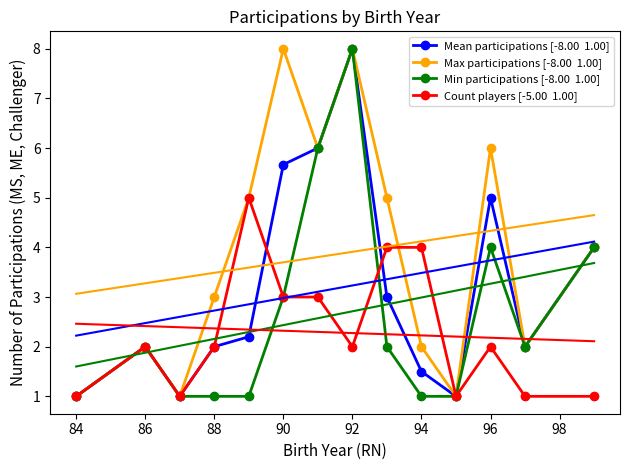

True or false: Mean participations [-8.00  1.00] has more than 0 points higher than both neighbors.

True